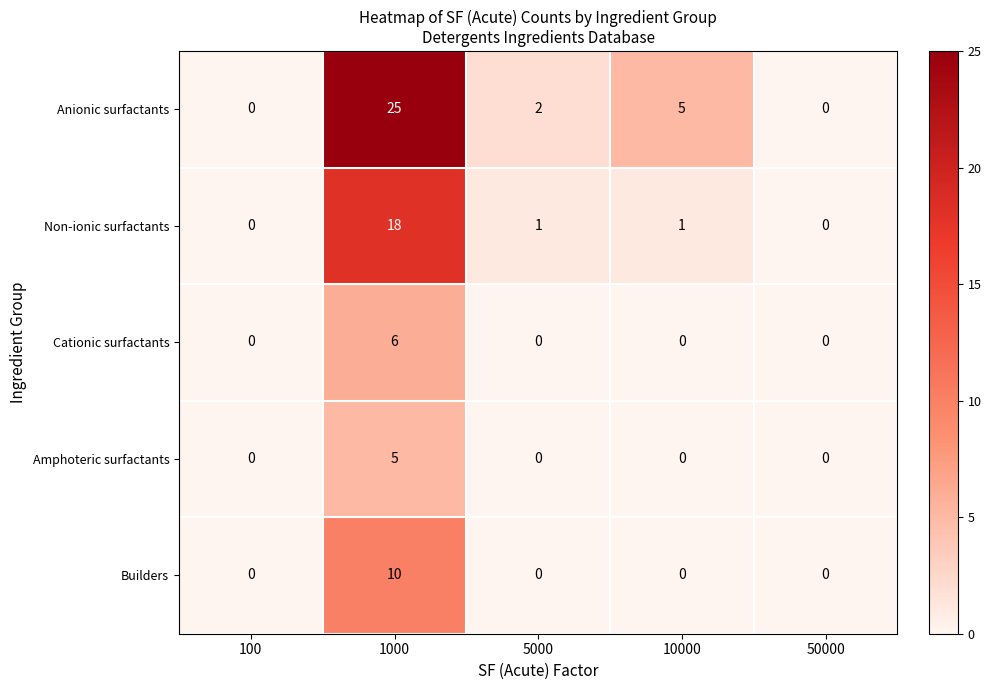

Is it true that Anionic surfactants equals 0 at 50000?

True